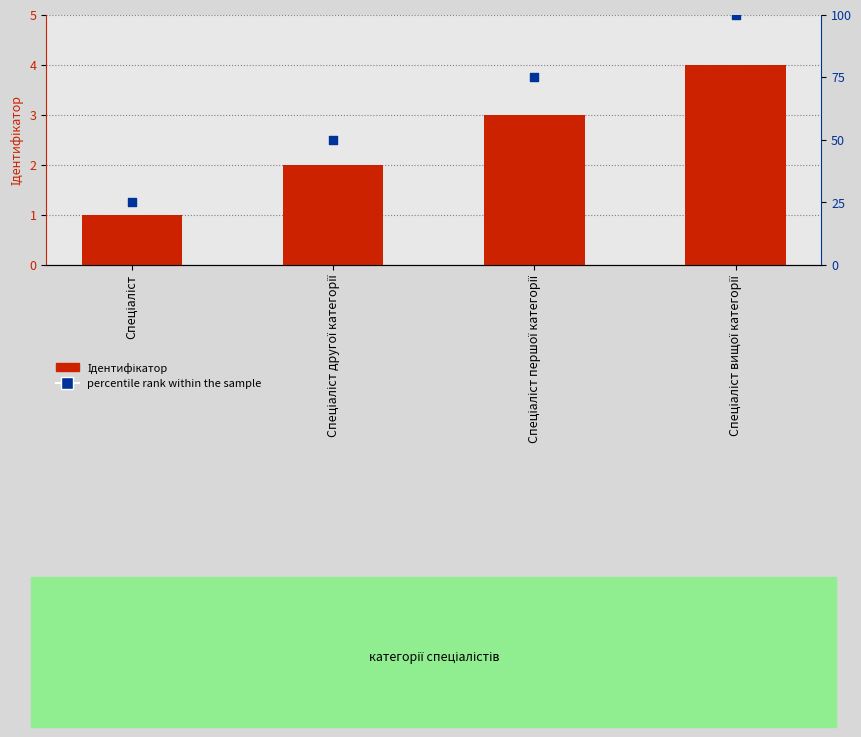

What is the total value across all series at Спеціаліст?

26